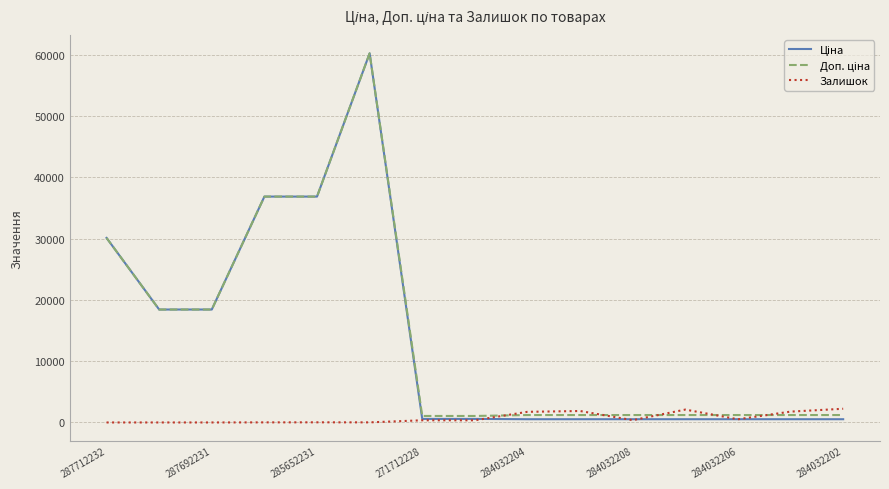

What is the sum of all Залишок values?

11356.0